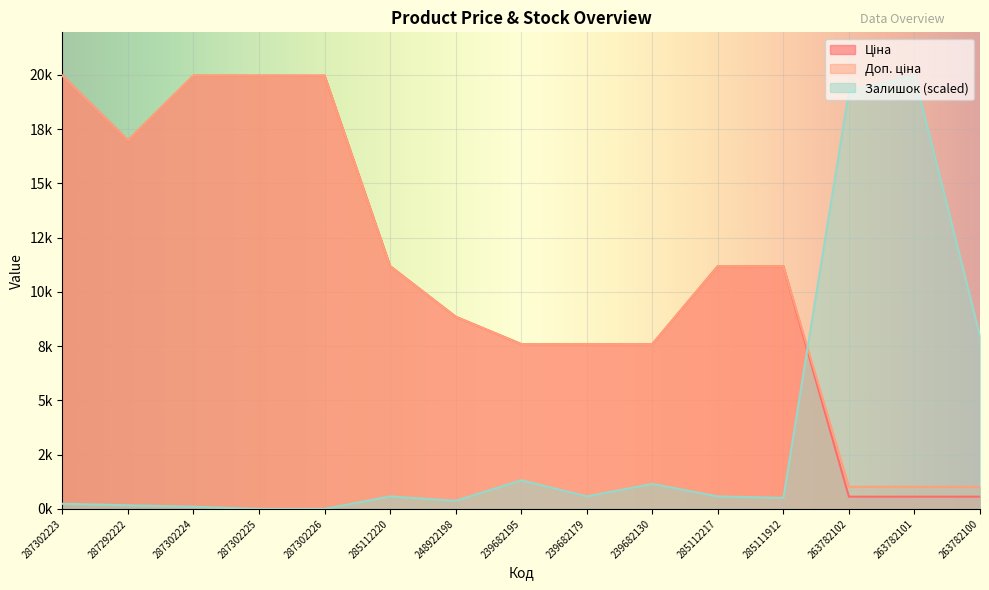

Does the chart display data point markers on the line(s)?

No